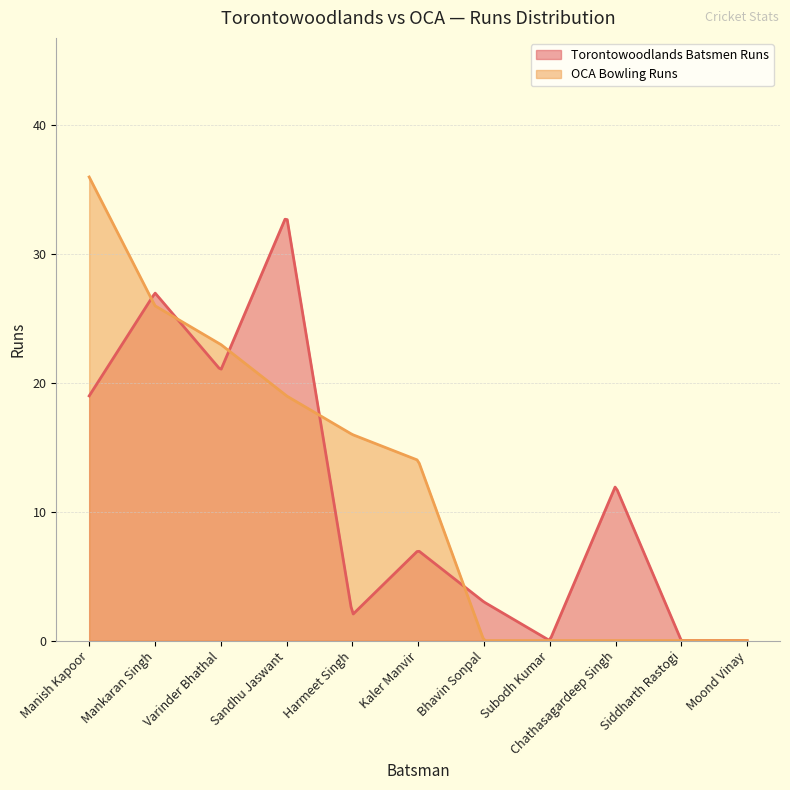

How many data points does each series have?

11